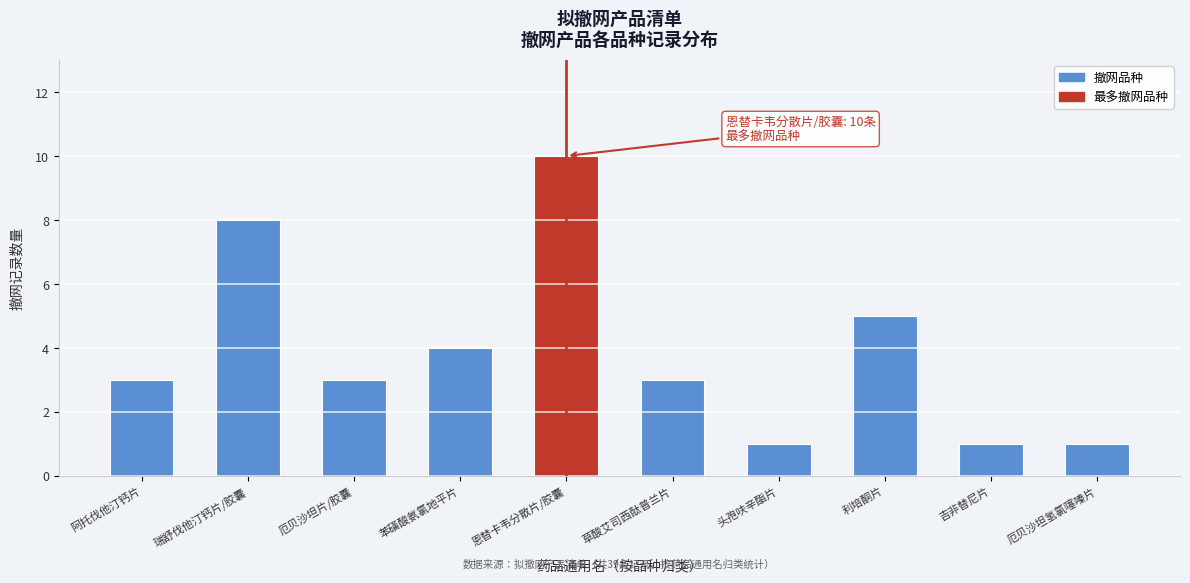

Reading left to right, extract all data points from this chart.

3	8	3	4	10	3	1	5	1	1